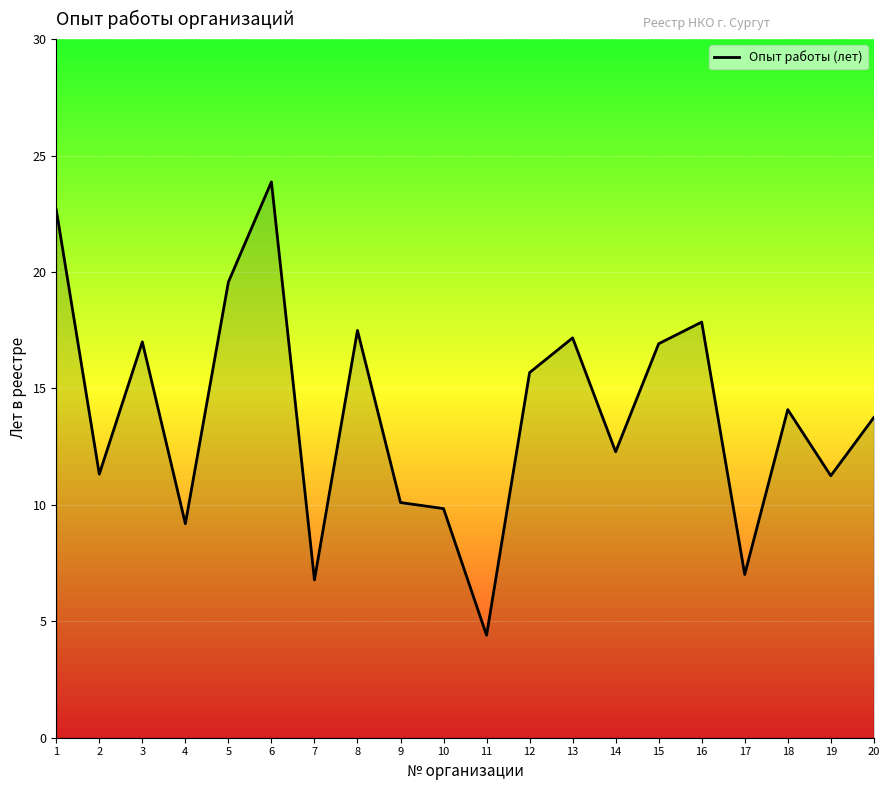

What value does the data have at 11?

4.4